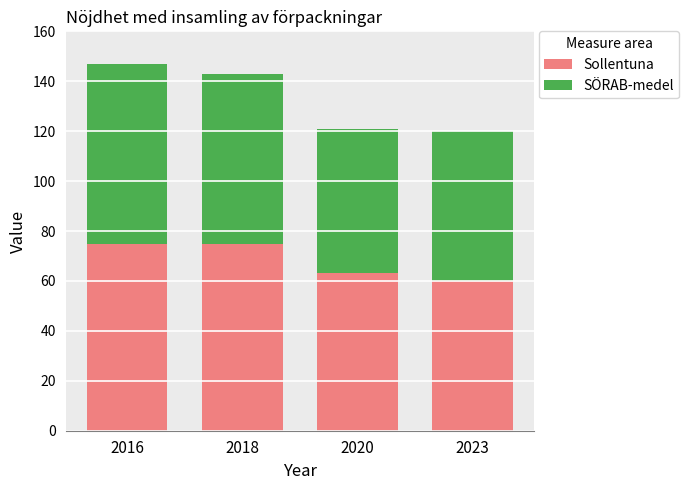

The value of Sollentuna at 2018 is 75. True or false?

True